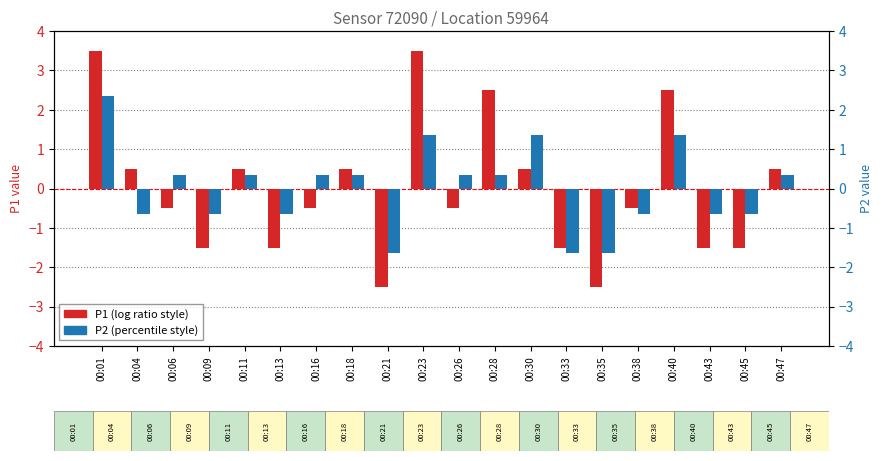

What is the value of the P1 (centered) bar at the 14th from the left?

-1.5